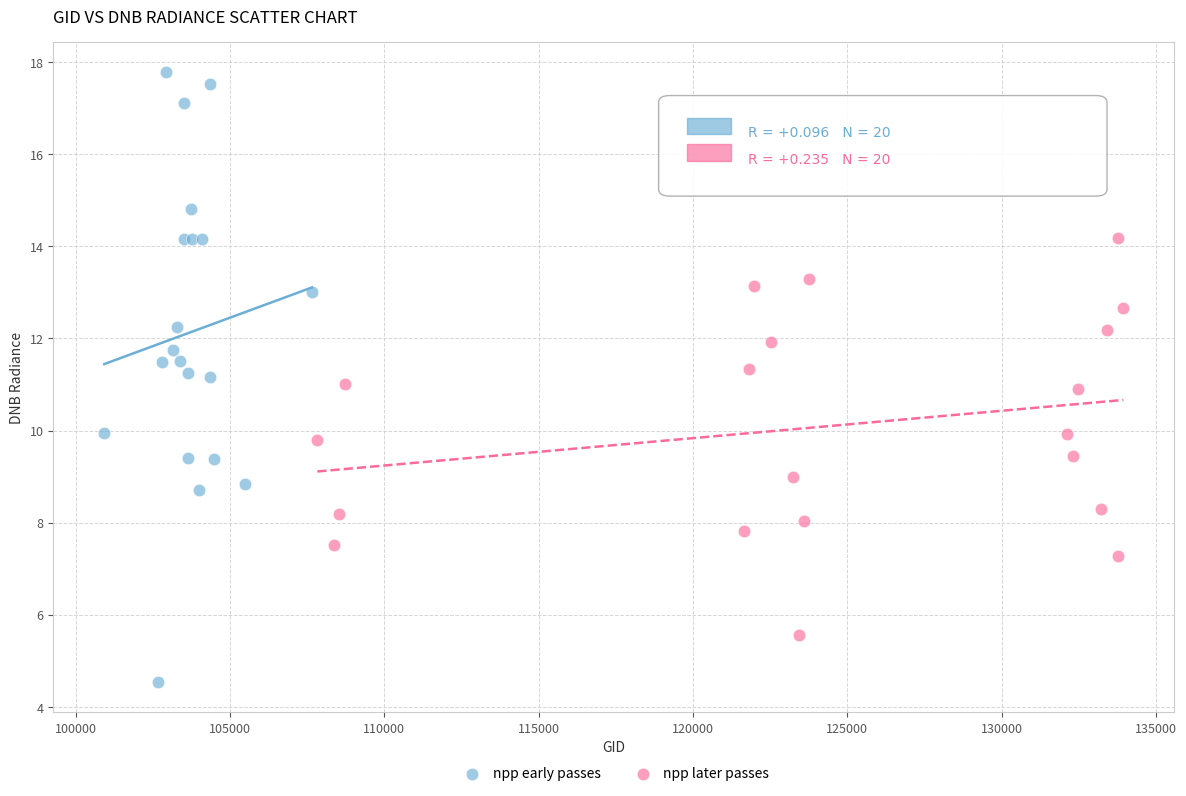

Which series has the widest spread of Y values?

npp early passes